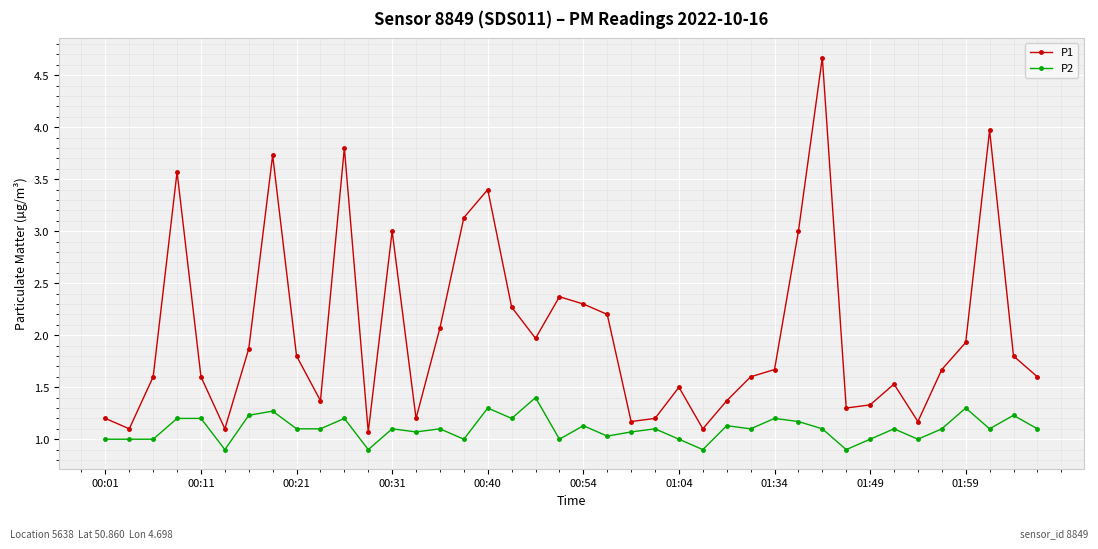

What is the minimum value shown in the chart?

0.9